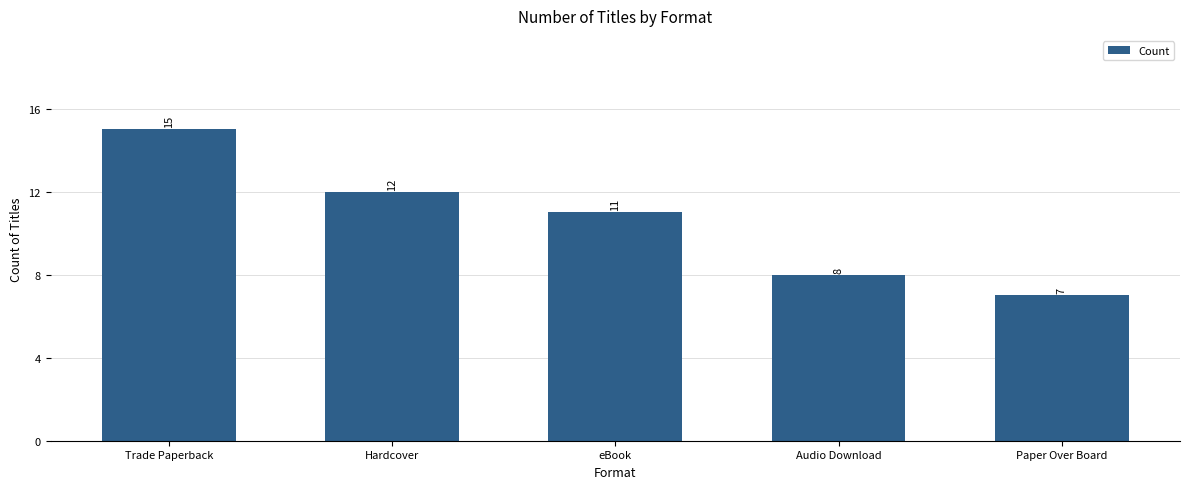

At which label is the value closest to 11?

eBook